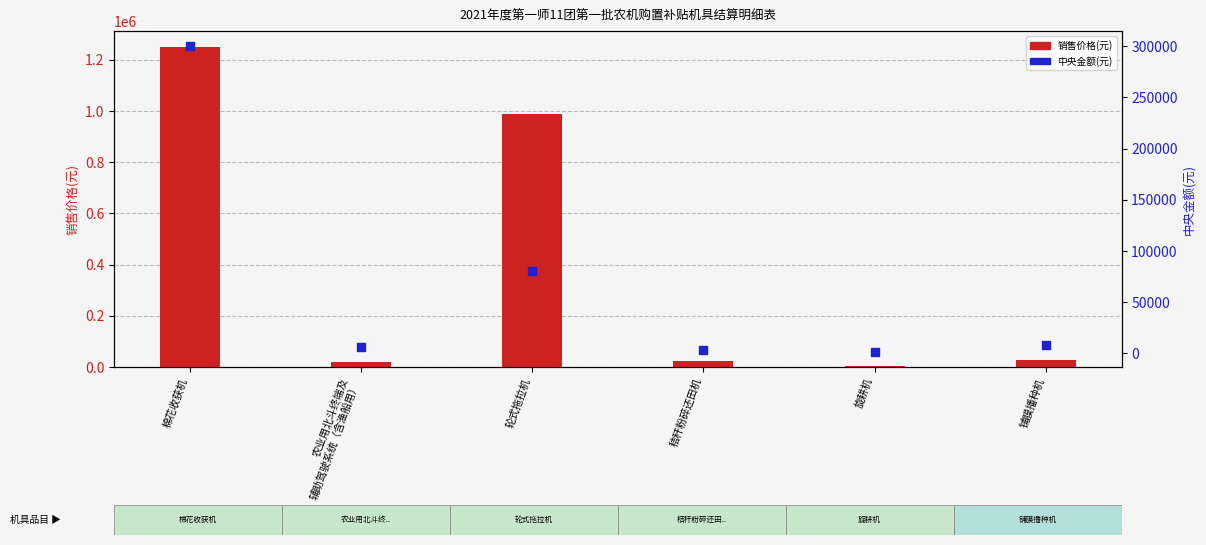

Which series reaches the minimum Y coordinate?

中央金额(元)